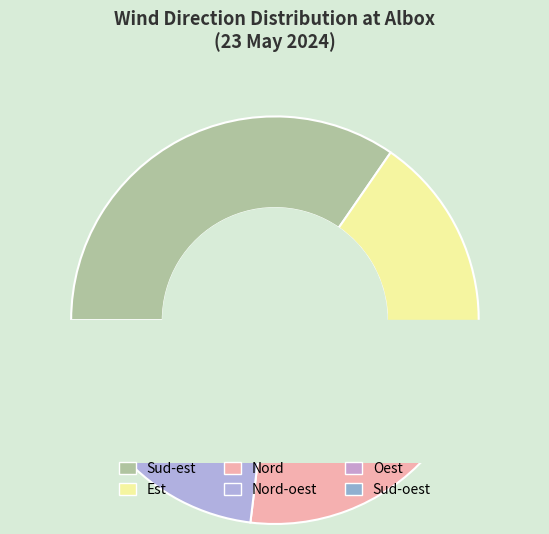

To the nearest percent, what portion does Nord represent?

15%